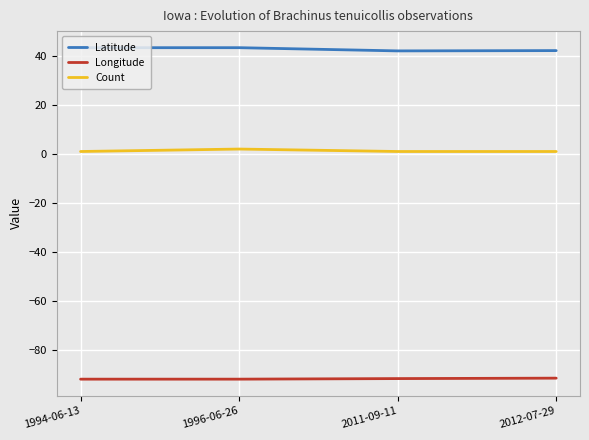

True or false: Latitude and Longitude intersect in this chart.

False